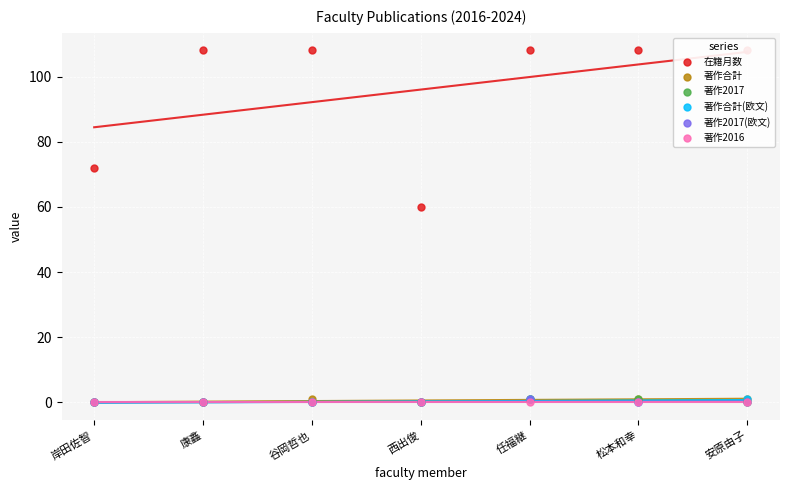

Which series reaches the minimum Y coordinate?

著作合計